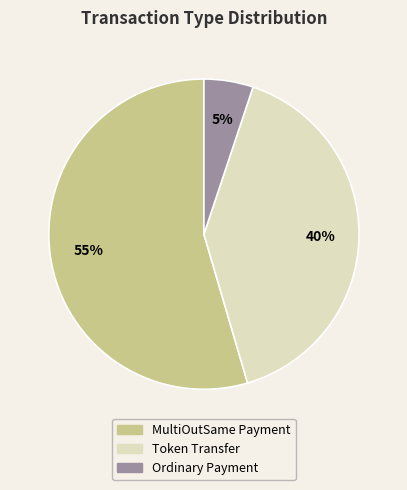

Is the sum of Ordinary Payment and Token Transfer greater than half?

No